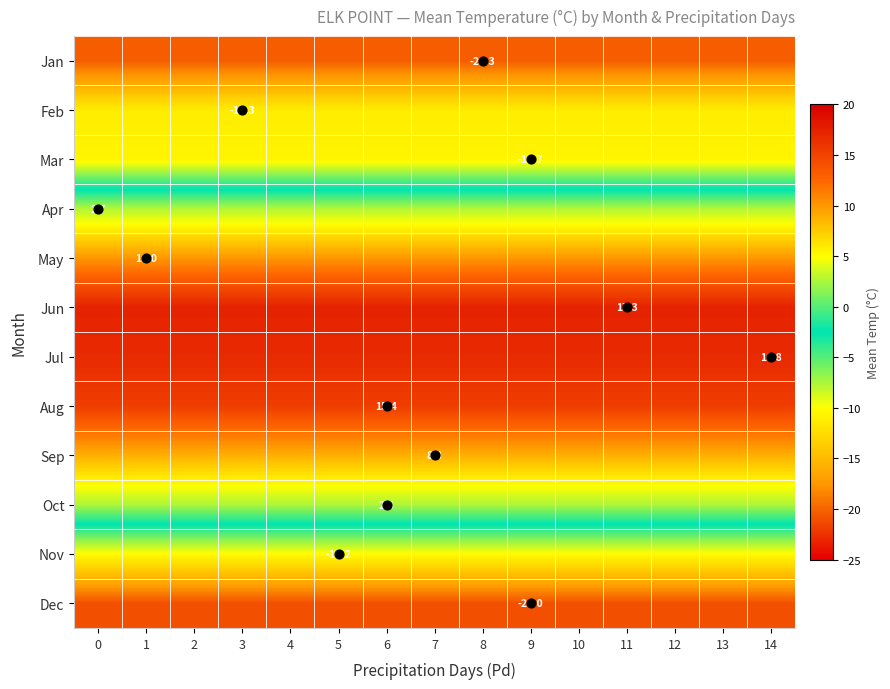

What is the approximate value of Jan at 9?

-20.3